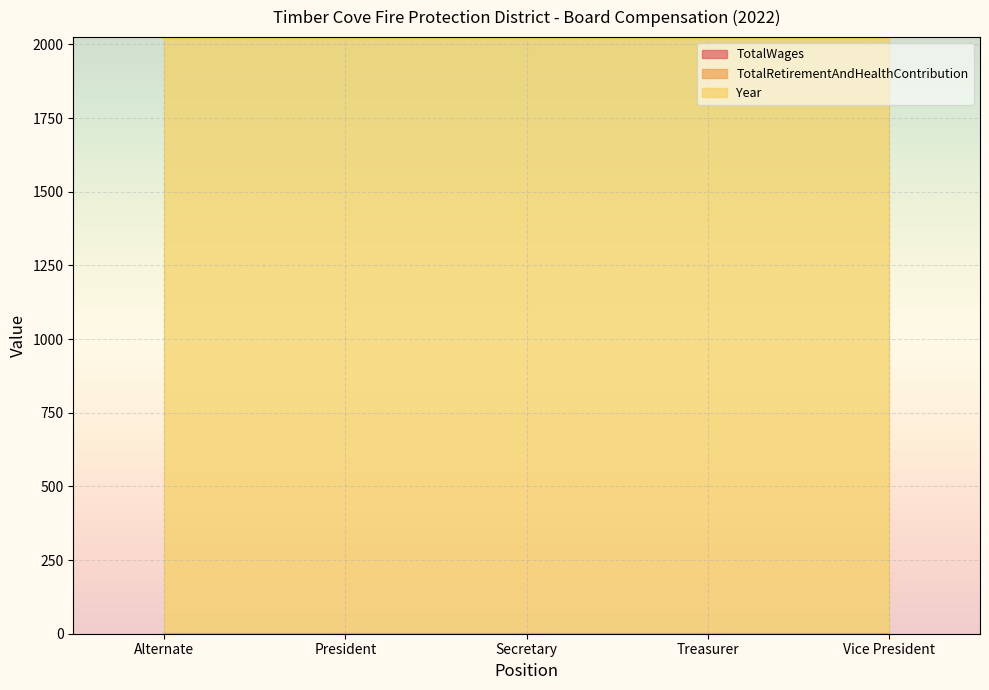

True or false: TotalRetirementAndHealthContribution and Year intersect in this chart.

False